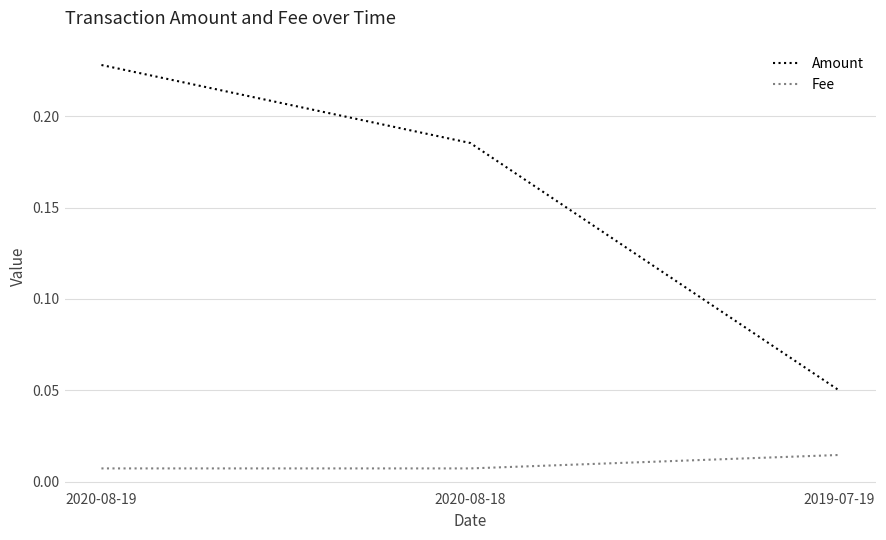

What are all the series names shown in the legend?

Amount, Fee